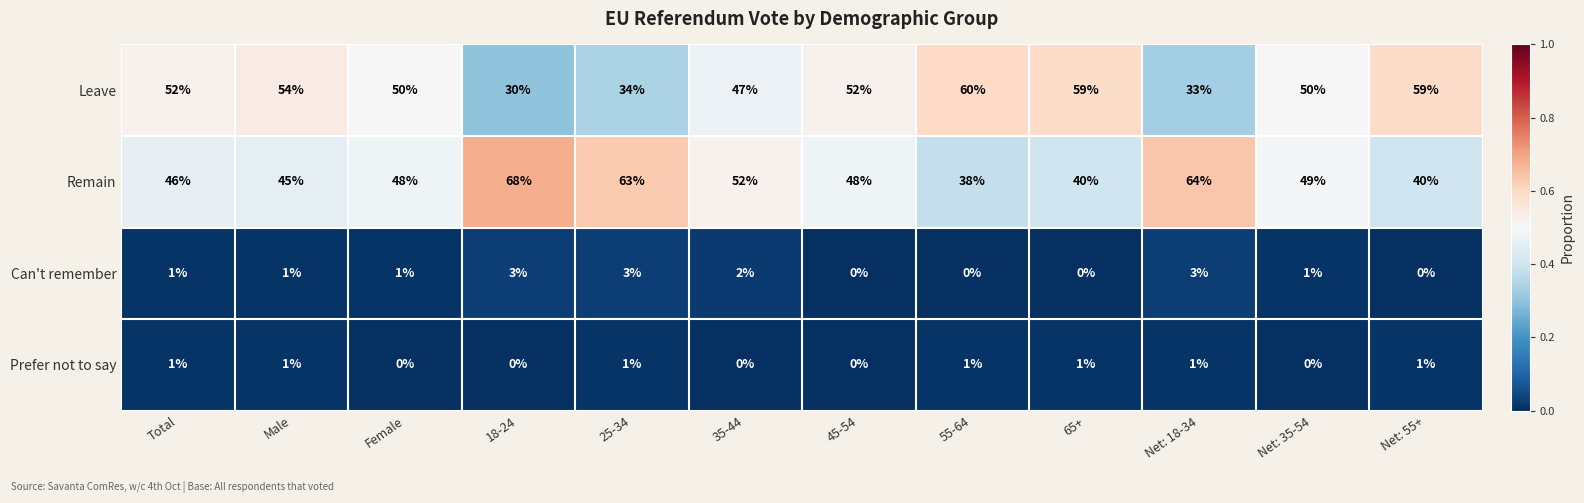

At which category does the chart reach its peak across all series?

18-24